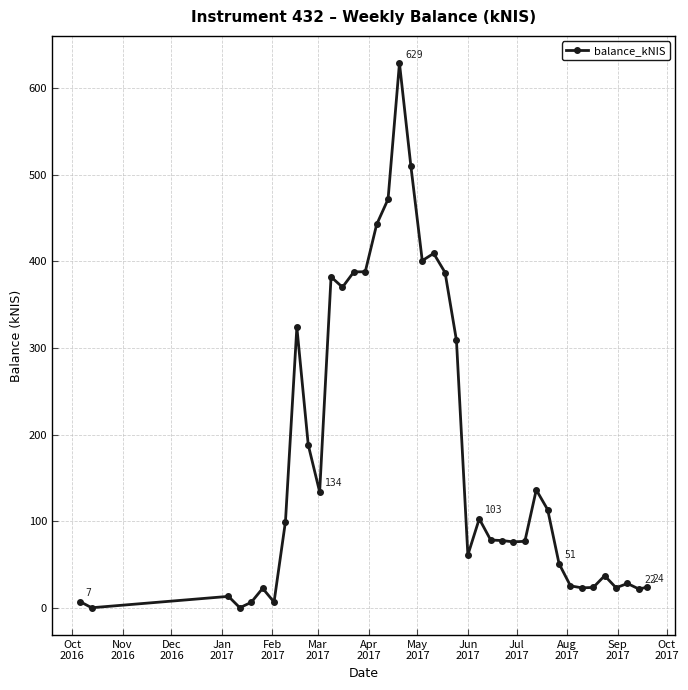

What is the sum of all values?

6867.4